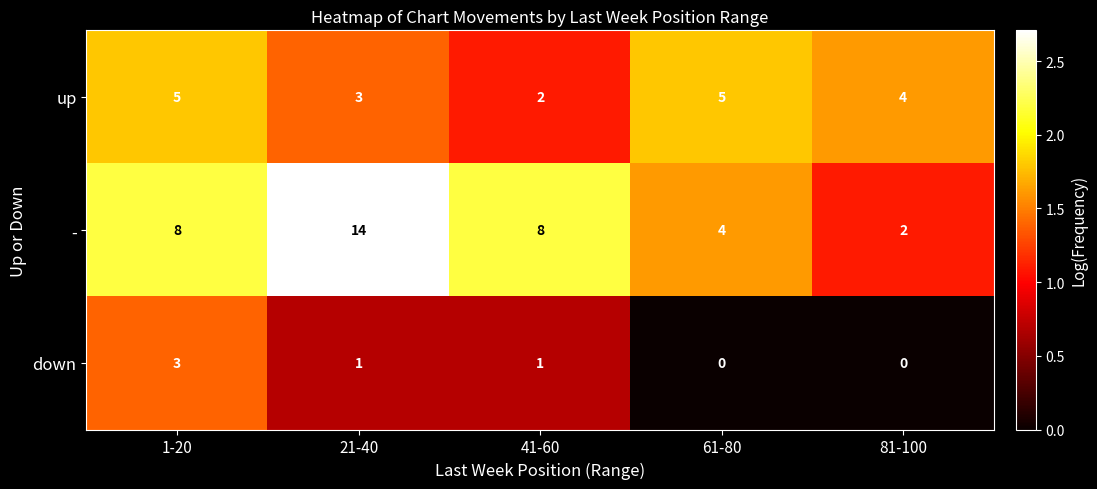

Reading left to right, transcribe all the data shown in this chart.

up: 5	3	2	5	4
-: 8	14	8	4	2
down: 3	1	1	0	0